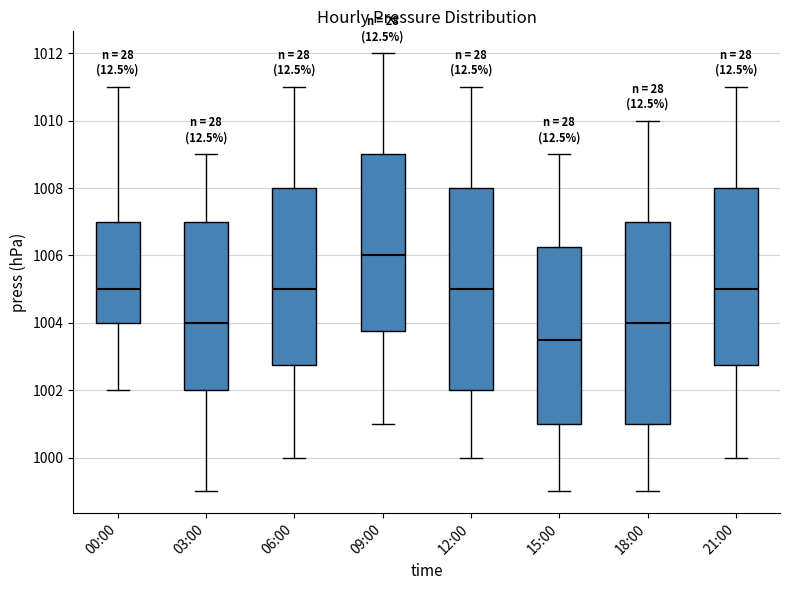

Which box's median line is the highest?

09:00